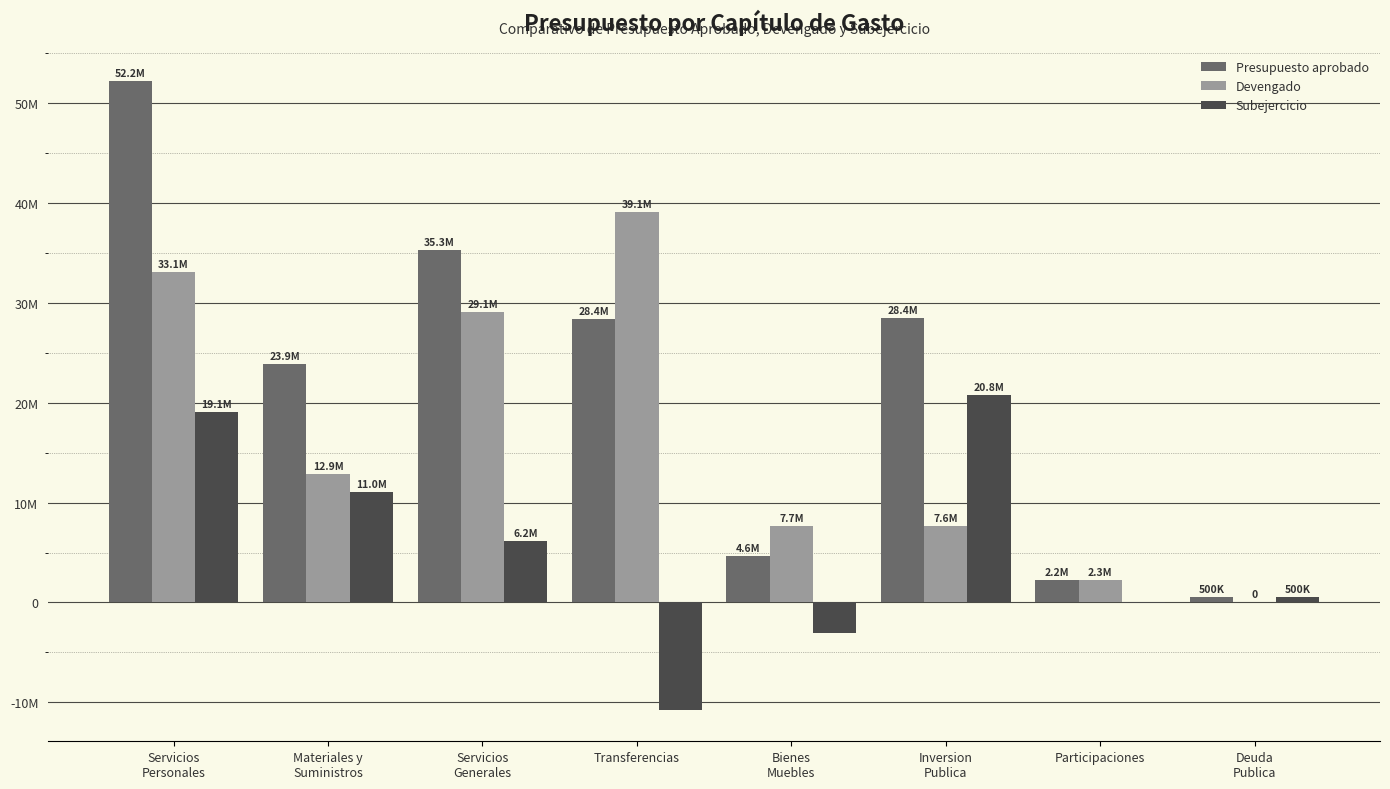

Reading left to right, list all the values displayed in this chart.

Presupuesto aprobado: Servicios
Personales=52179207.5	Materiales y
Suministros=23903112.0	Servicios
Generales=35258243.6	Transferencias=28353130.4	Bienes
Muebles=4640866.0	Inversion
Publica=28433083.0	Participaciones=2220000.0	Deuda
Publica=500000.0
Devengado: Servicios
Personales=33092673.0	Materiales y
Suministros=12889206.4	Servicios
Generales=29066845.7	Transferencias=39097881.2	Bienes
Muebles=7683196.2	Inversion
Publica=7635368.5	Participaciones=2298843.8	Deuda
Publica=0.0
Subejercicio: Servicios
Personales=19086534.5	Materiales y
Suministros=11013905.6	Servicios
Generales=6191397.8	Transferencias=-10744750.8	Bienes
Muebles=-3042330.2	Inversion
Publica=20797714.5	Participaciones=-78843.8	Deuda
Publica=500000.0